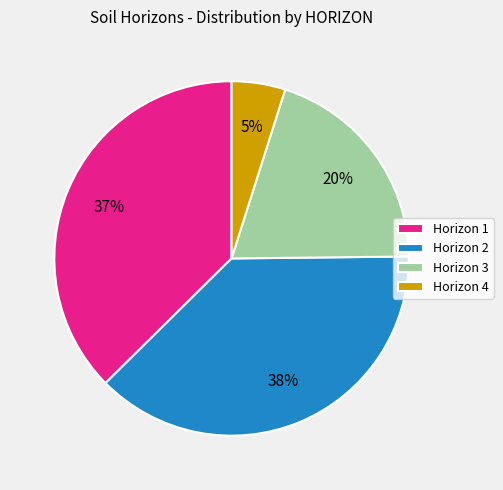

Which slice is the smallest?

Horizon 4